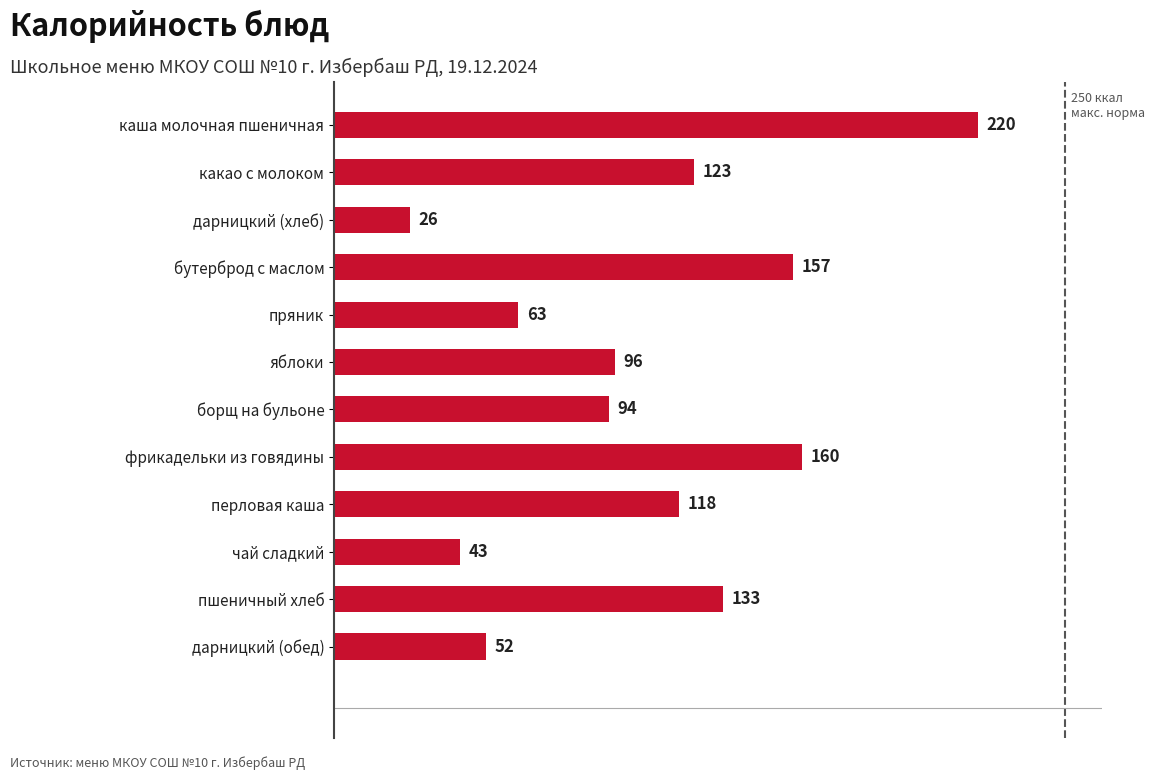

What is the ratio of the value at перловая каша to the value at пшеничный хлеб?

0.9